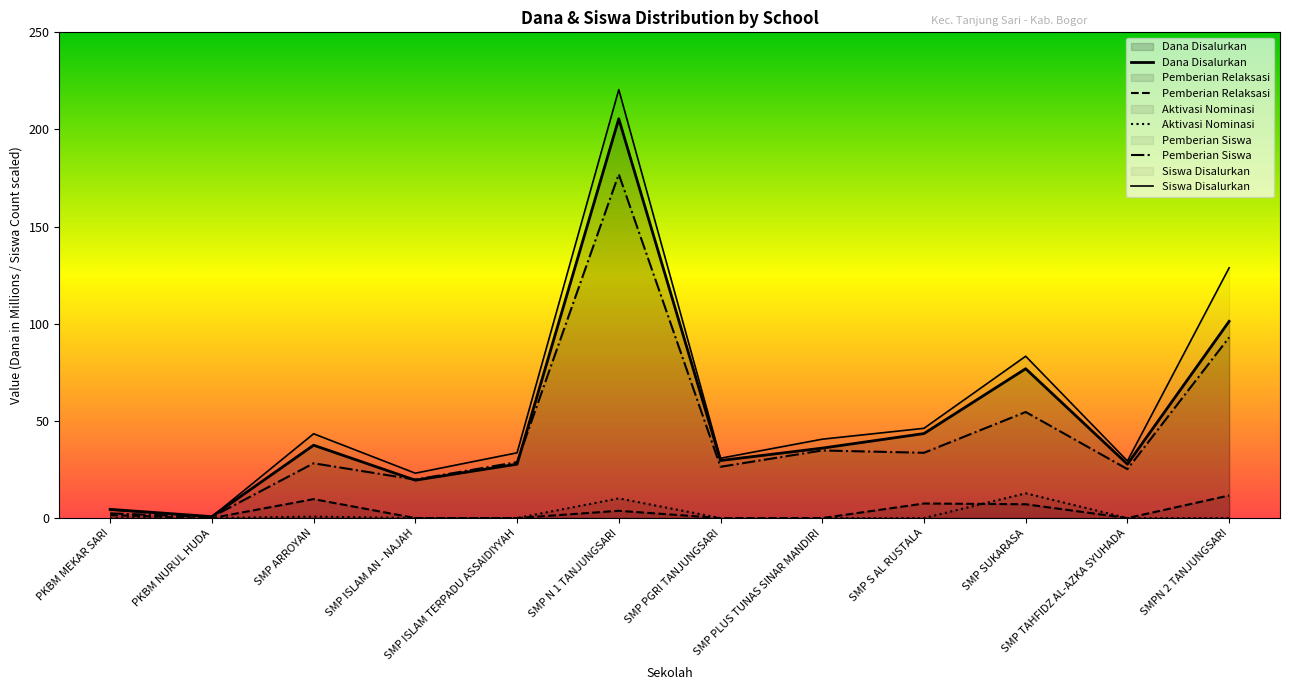

In Aktivasi Nominasi Dana, how many points are higher than both neighbors (excluding endpoints)?

3